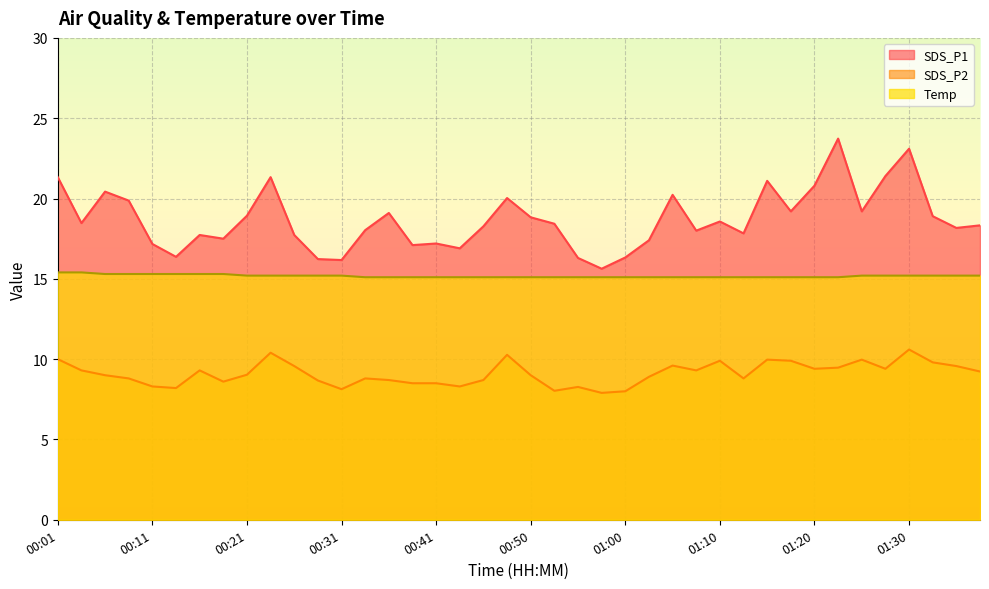

At which category does the chart reach its minimum across all series?

00:58